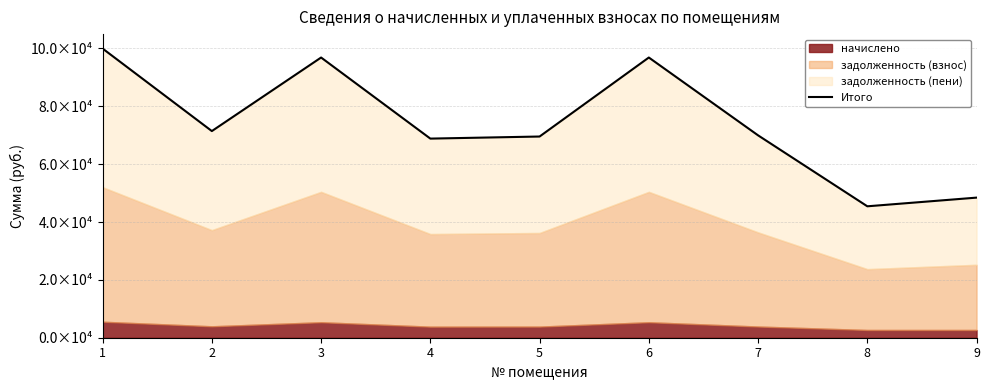

What is the difference between the values at 9 and 4?

20401.4